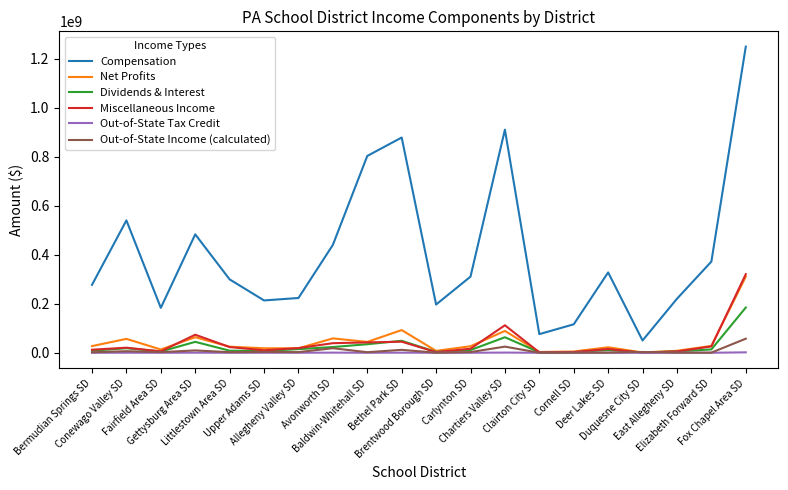

Which series has the largest total across all categories?

Compensation